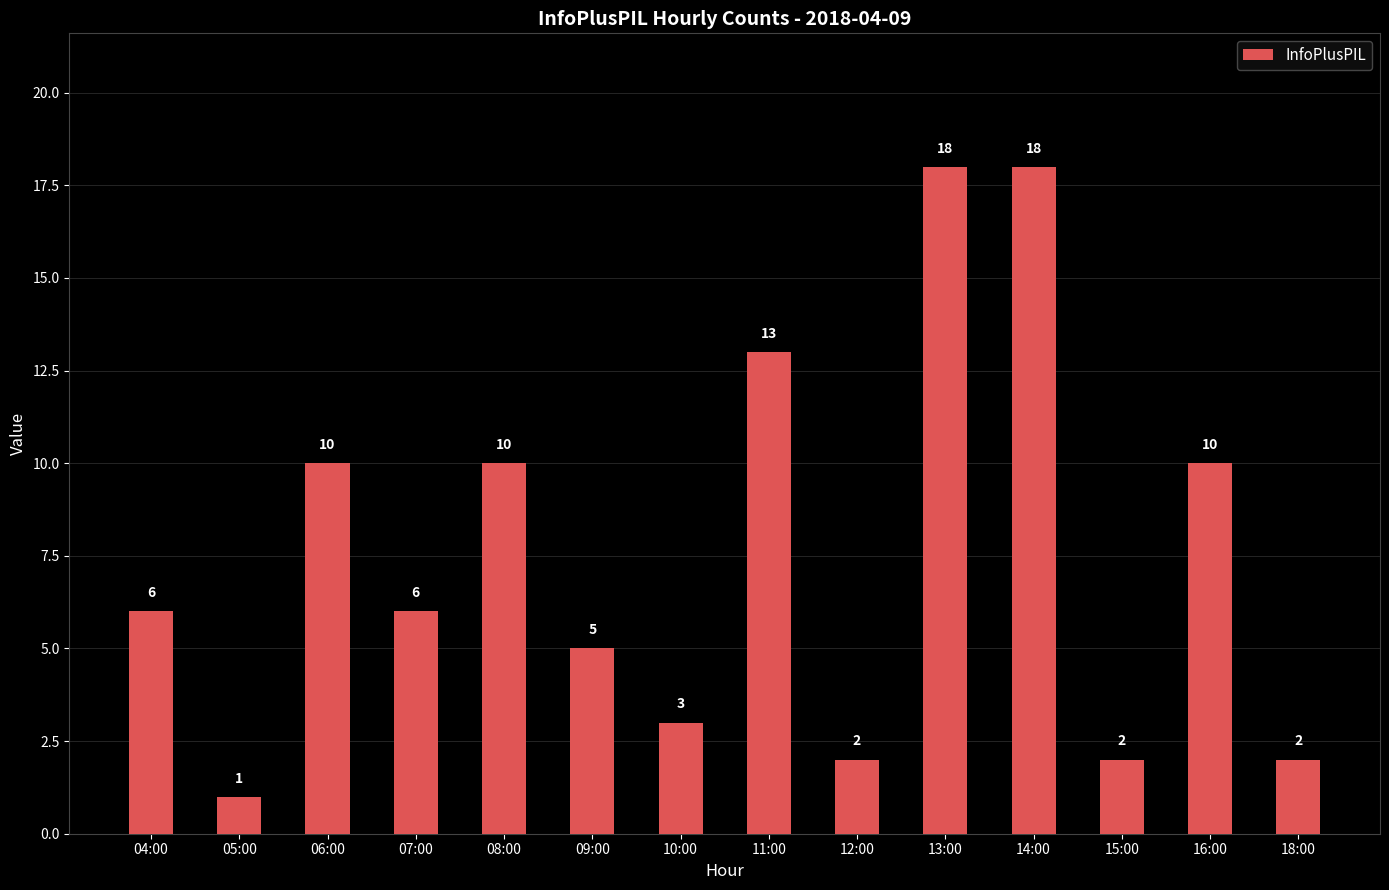

At which category does the chart reach its minimum across all series?

05:00